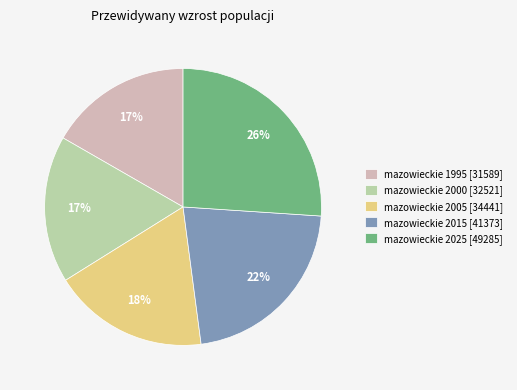

To the nearest percent, what is the difference between the mazowieckie 2005 and mazowieckie 2015 slice percentages?

4%